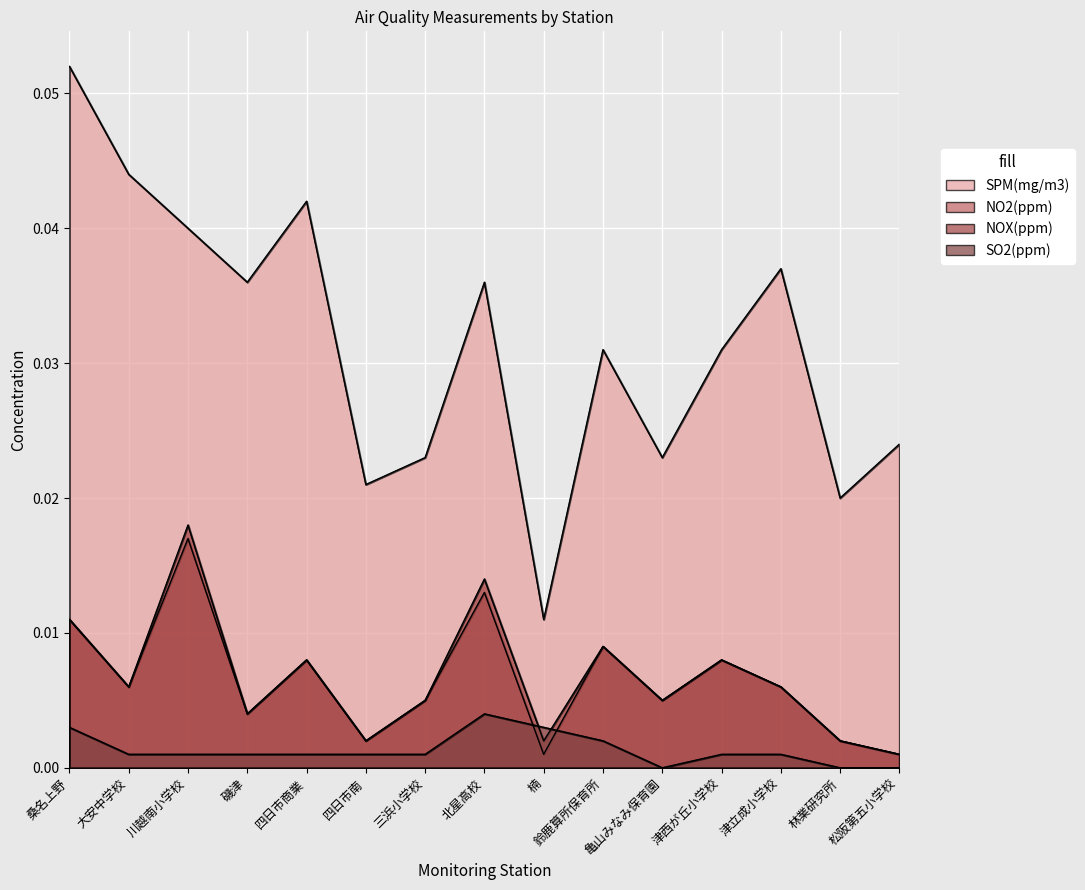

The value of SO2(ppm) at 松阪第五小学校 is 0.0. True or false?

True